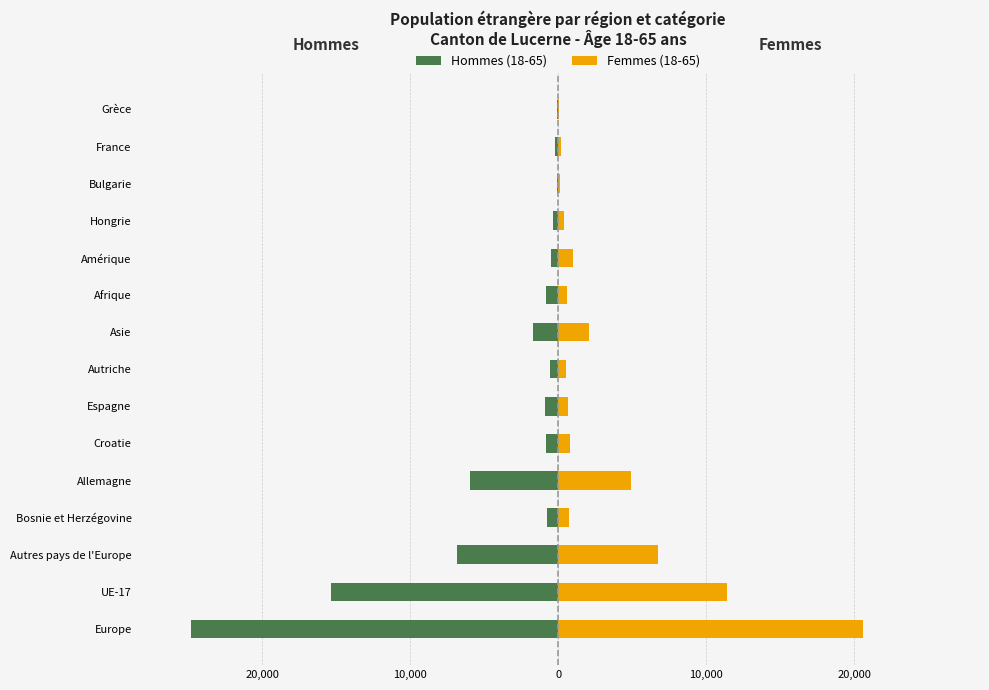

What is the difference between the Femmes (18-65) values at Grèce and Asie?

2017